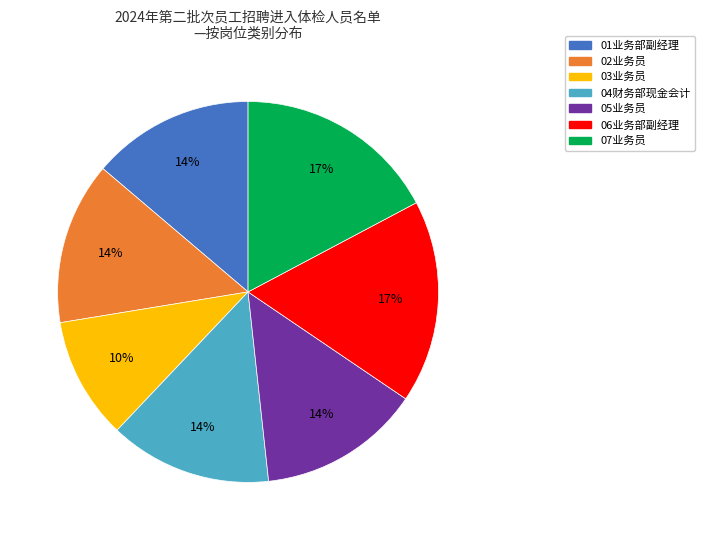

Which slice is the smallest?

03业务员